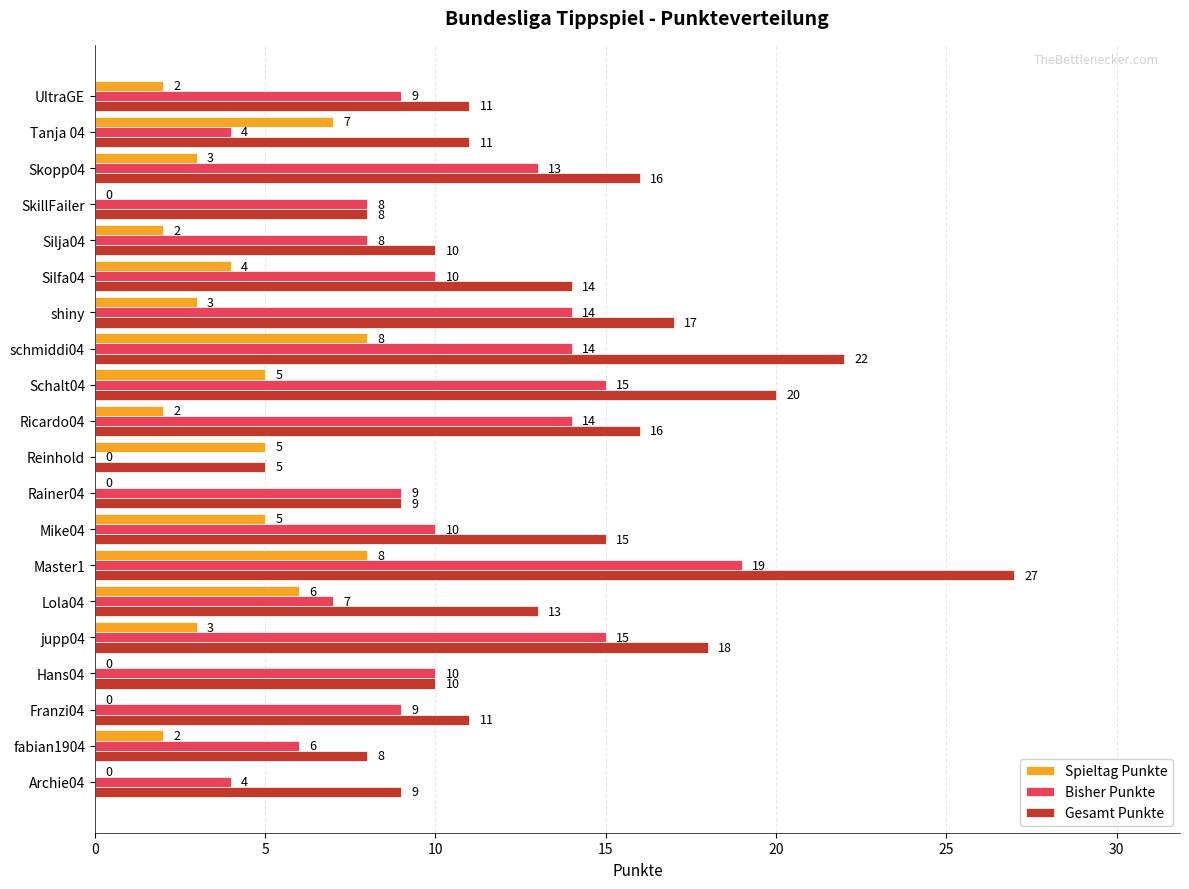

Which series changed the most between Archie04 and Silja04?

Bisher Punkte